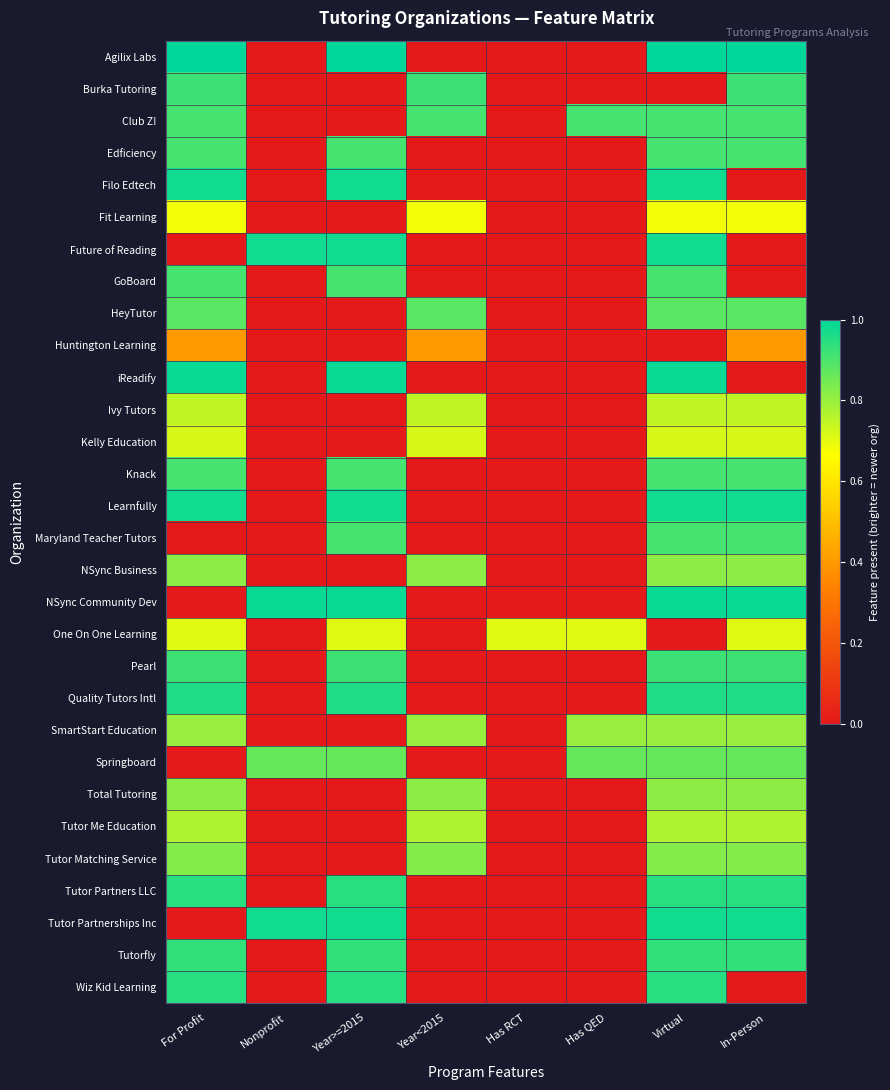

At Has QED, list the series in order from largest to smallest.

Club Z!, Springboard, SmartStart Education, One On One Learning, Agilix Labs, Burka Tutoring, Edficiency, Filo Edtech, Fit Learning, Future of Reading, GoBoard, HeyTutor, Huntington Learning, iReadify, Ivy Tutors, Kelly Education, Knack, Learnfully, Maryland Teacher Tutors, NSync Business, NSync Community Dev, Pearl, Quality Tutors Intl, Total Tutoring, Tutor Me Education, Tutor Matching Service, Tutor Partners LLC, Tutor Partnerships Inc, Tutorfly, Wiz Kid Learning